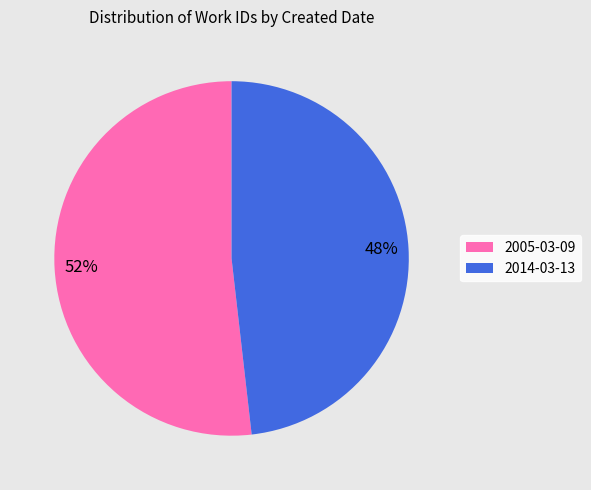

To the nearest percent, what is the average slice percentage?

50%